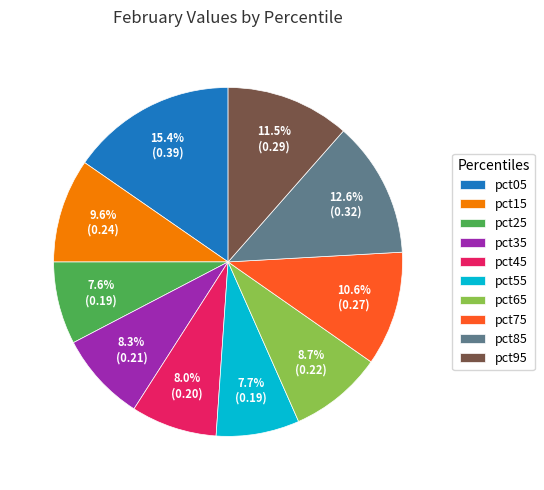

Is it true that pct15 is 1% of the pie?

False